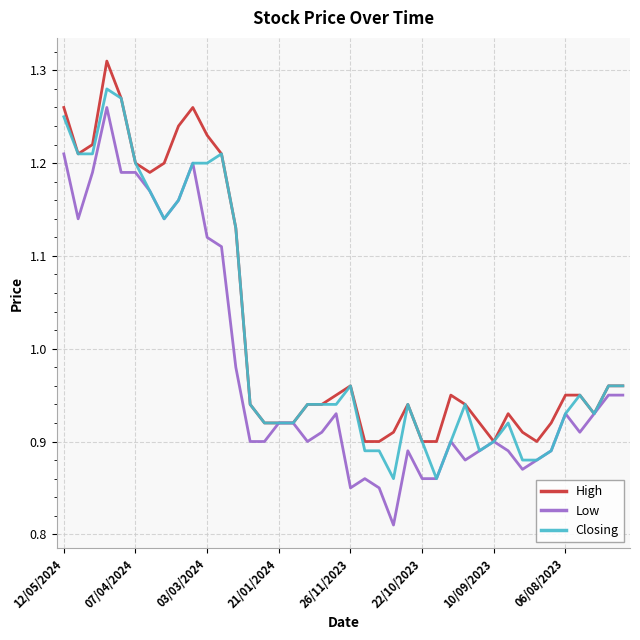

Rank the series by their average value, from highest to lowest.

High, Closing, Low